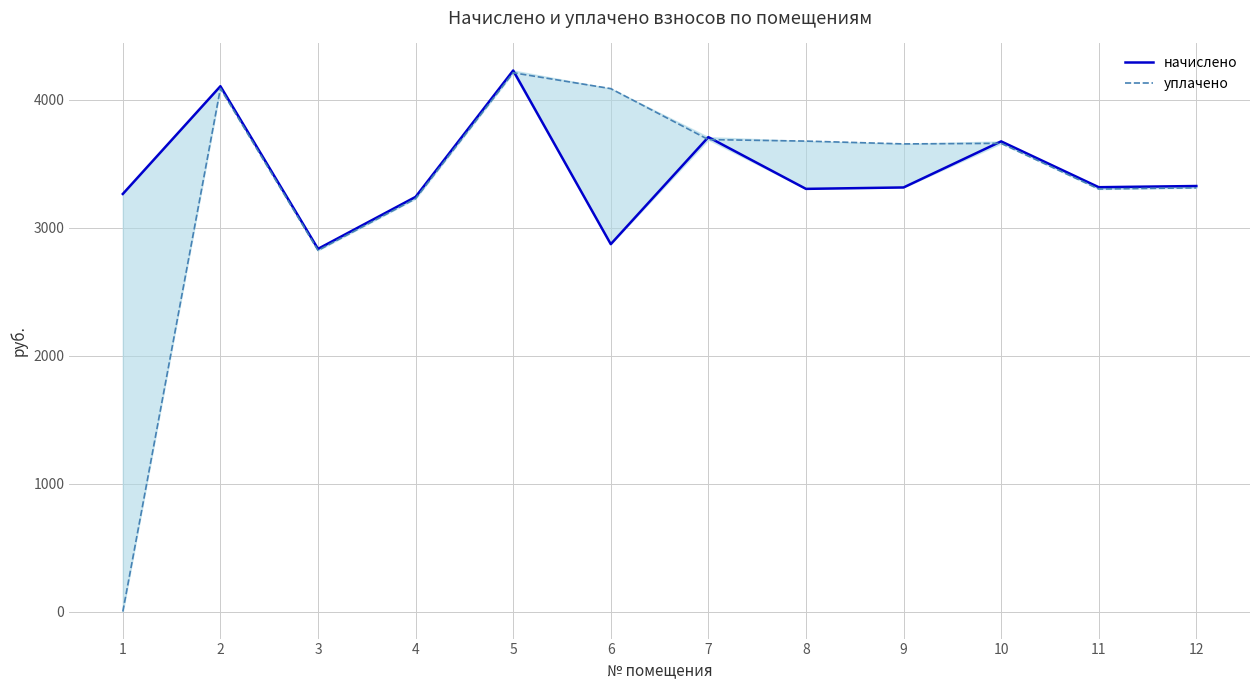

At how many categories does at least one series exceed 3718?

3